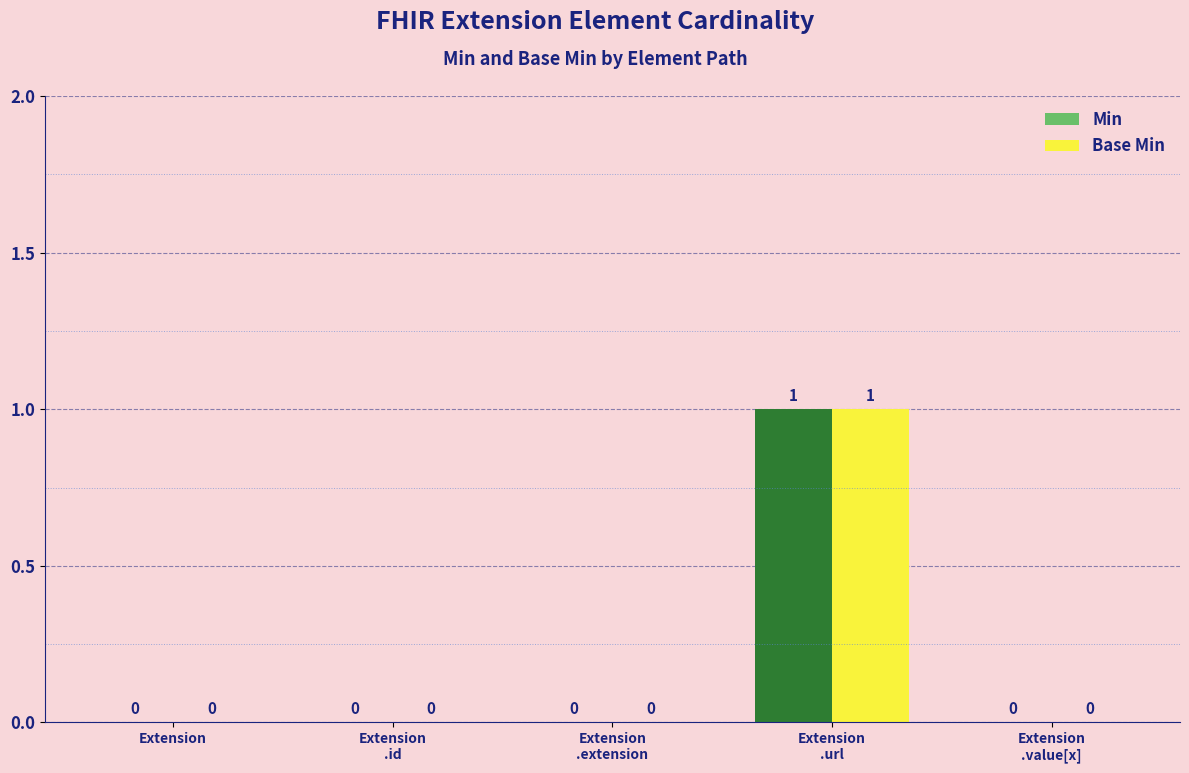

How many Base Min values are between 0 and 1?

5